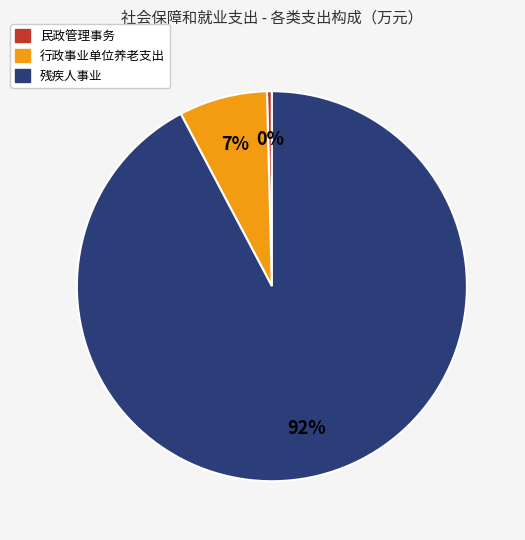

What is the smallest slice in the pie chart?

民政管理事务